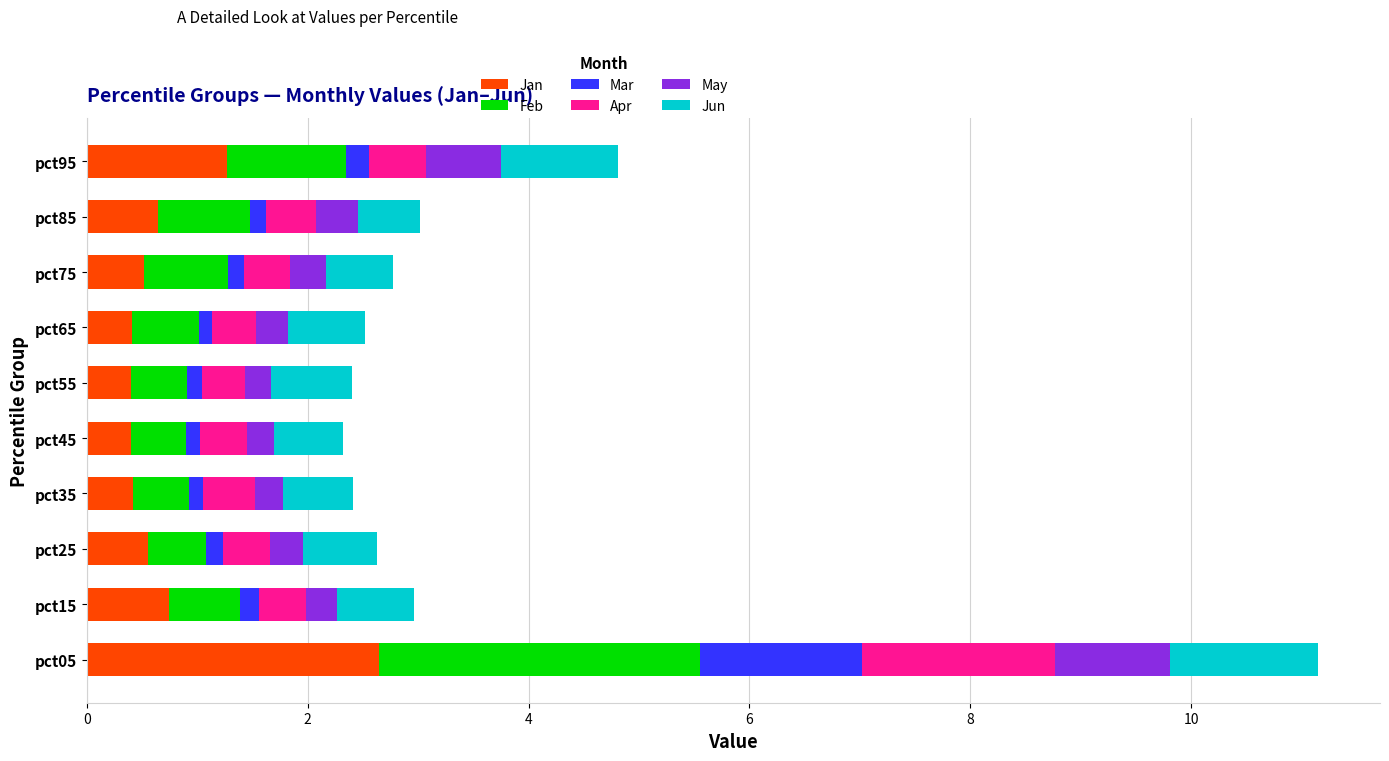

At which category is the sum across all series the highest?

pct05